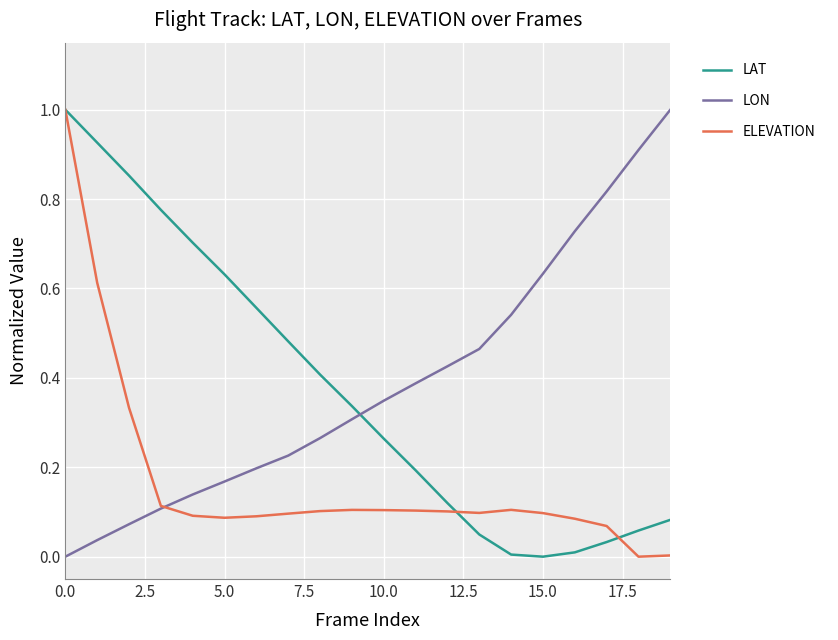

How many times do LON and LAT cross each other?

1